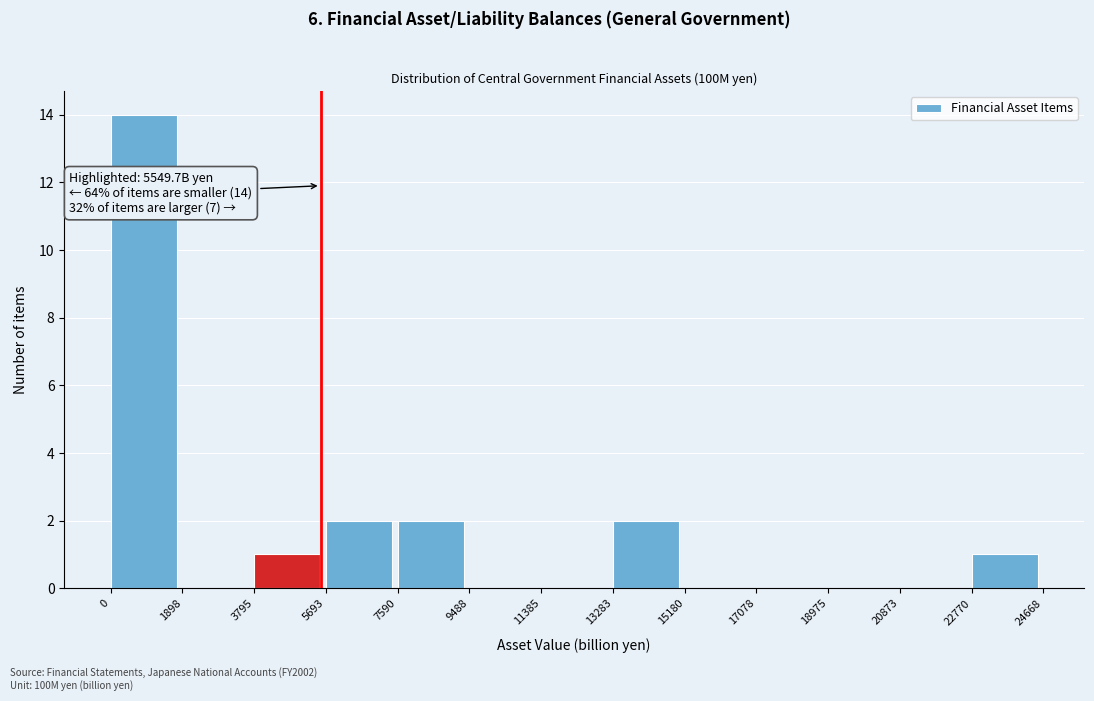

Which range on the x-axis has the tallest bar?

0 to 1898